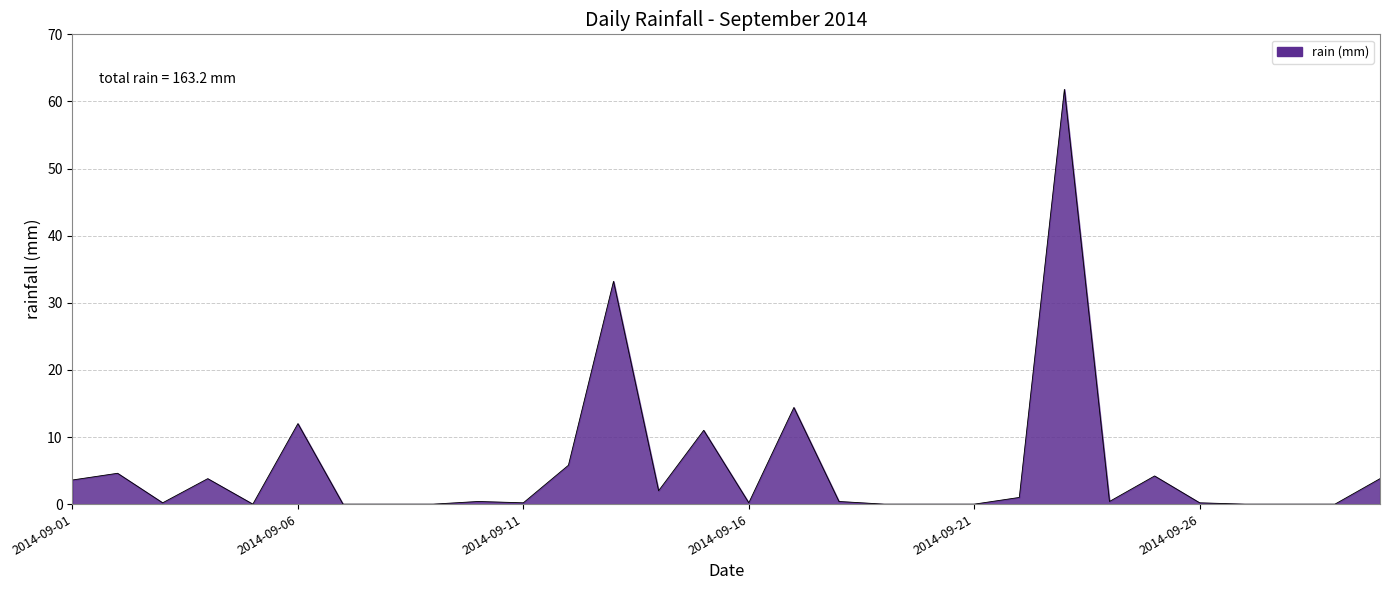

What is the greatest value displayed?

61.8